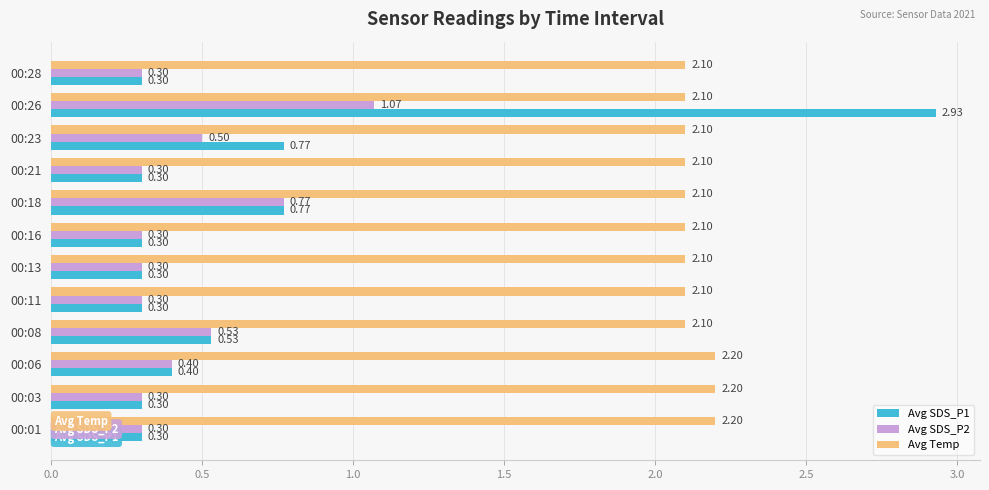

What is the sum of all Avg SDS_P1 values?

7.5